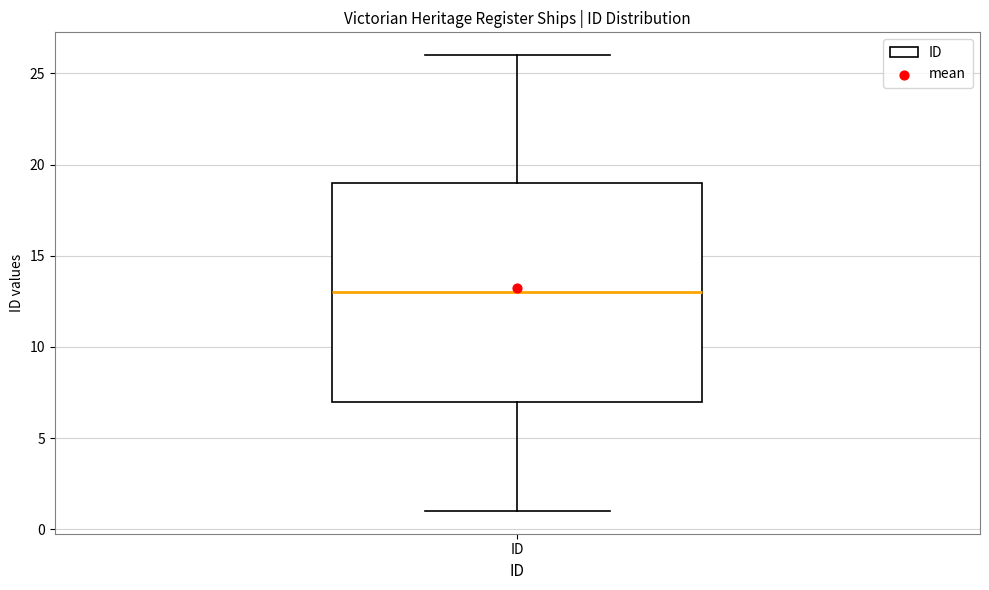

Read this box plot against the y-axis: the position of the median line, the range covered by the box, and the ends of both whiskers. The values are not printed on the chart, so give them approximately, as read against the axis.

median 13, box 7 to 19, whiskers 1 to 26